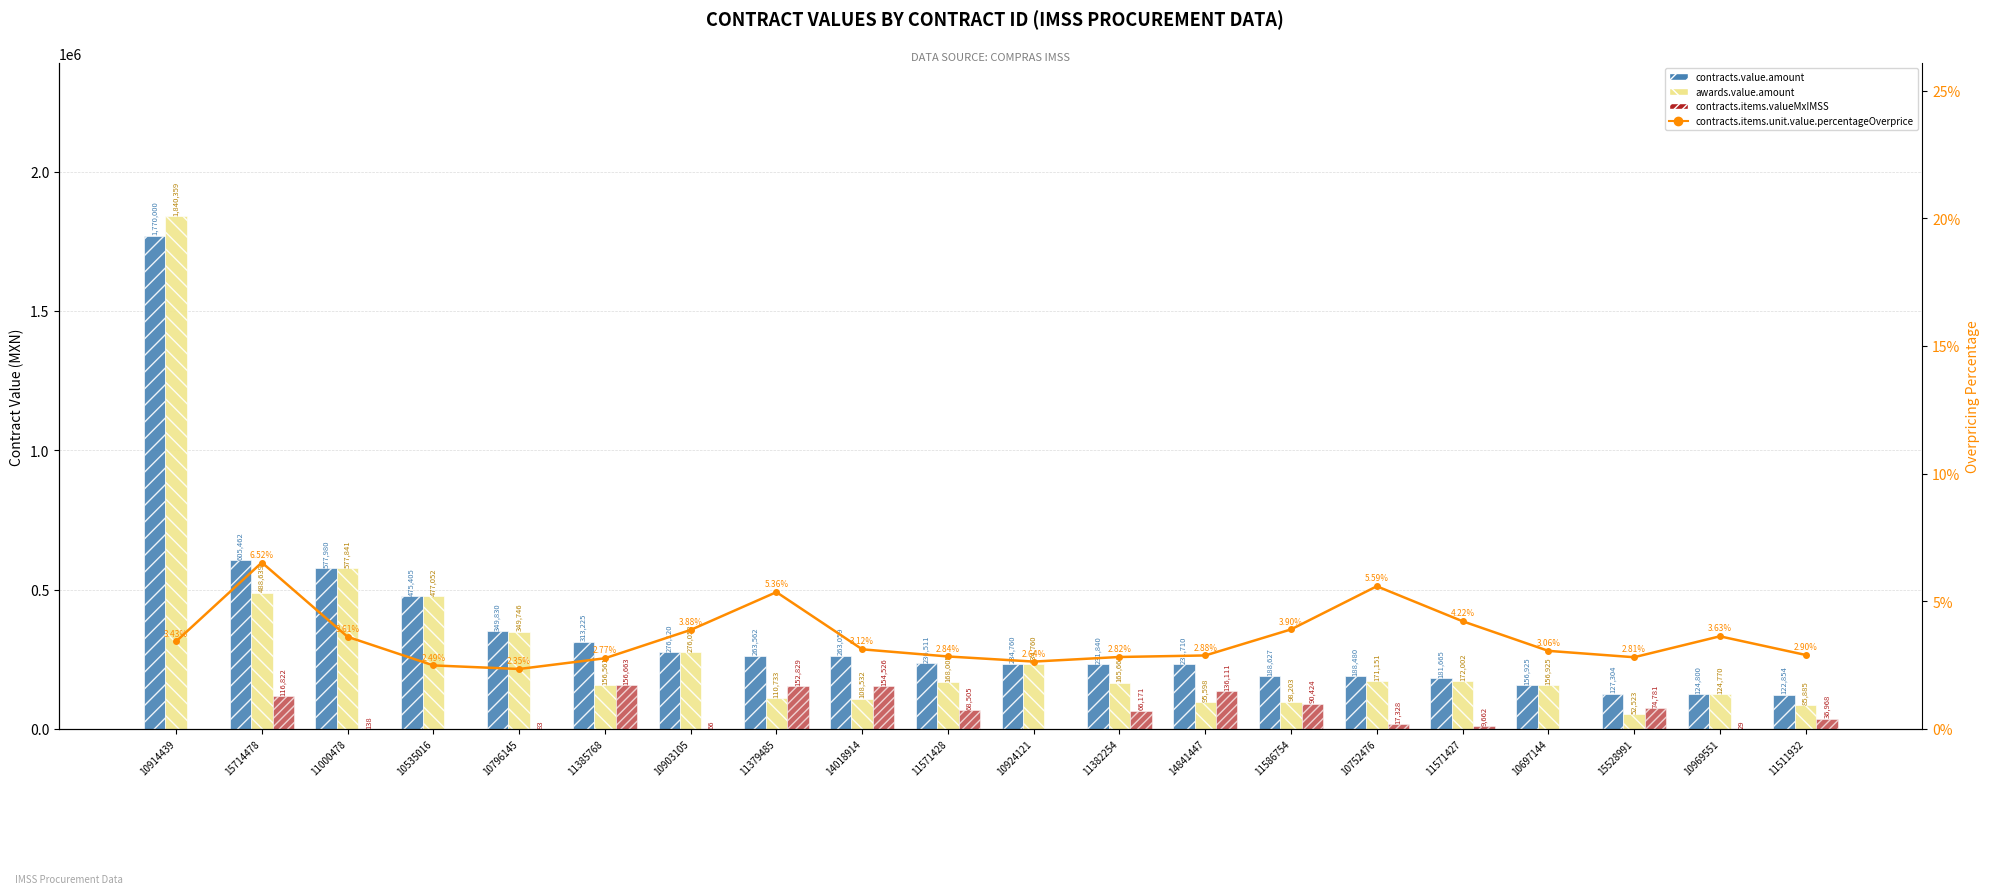

Reading left to right, list all the values displayed in this chart.

contracts.value.amount: 1770000.0	605462.0	577980.0	475405.0	349830.0	313225.0	276120.0	263562.5	263059.0	236511.0	234760.0	231840.0	231710.0	188627.6	188480.0	181665.0	156925.0	127304.2	124800.0	122854.0
awards.value.amount: 1840359.0	488639.0	577841.0	477052.0	349746.0	156561.0	276053.0	110733.0	108532.0	168005.0	234760.0	165668.0	95598.0	98203.0	171151.0	172002.0	156925.0	52523.0	124770.0	85885.0
contracts.items.valueMxIMSS: 0.0	116822.0	138.0	0.0	83.0	156663.0	66.0	152829.0	154526.0	68505.0	0.0	66171.0	136111.0	90424.0	17328.0	9662.0	0.0	74781.0	29.0	36968.0
contracts.items.unit.value.percentageOverprice: 3.4	6.5	3.6	2.5	2.4	2.8	3.9	5.4	3.1	2.8	2.6	2.8	2.9	3.9	5.6	4.2	3.1	2.8	3.6	2.9